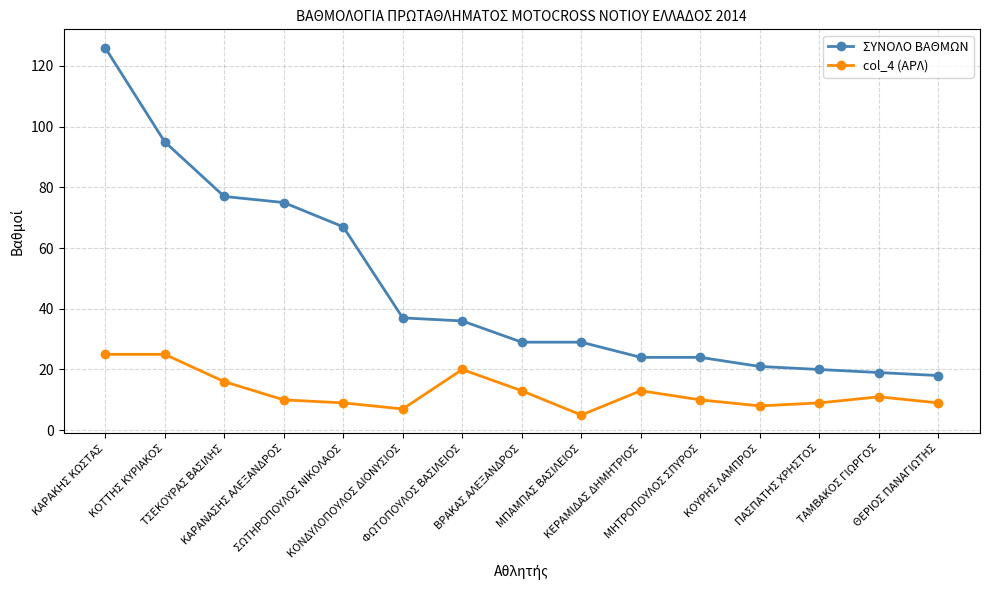

Is this an area chart (filled region under the line)?

No